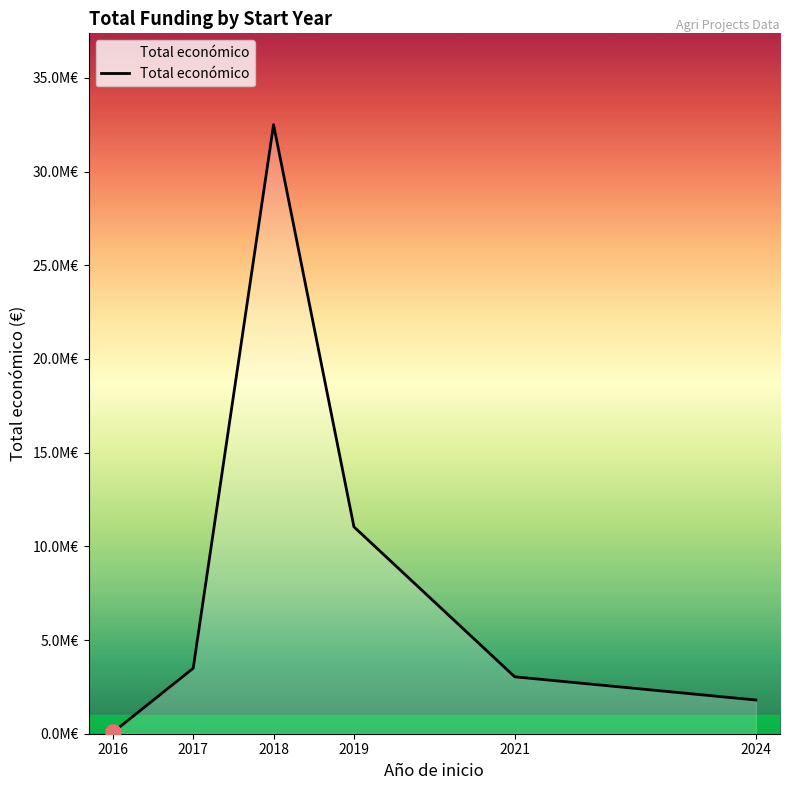

Between 2018 and 2021, which is larger?

2018